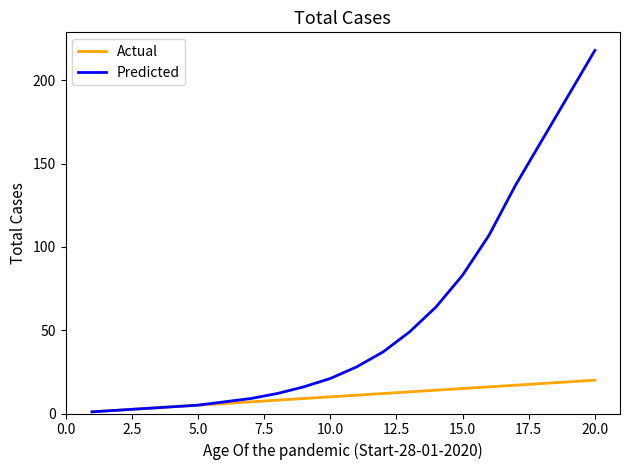

List the series in order of their peak value, highest first.

Predicted, Actual